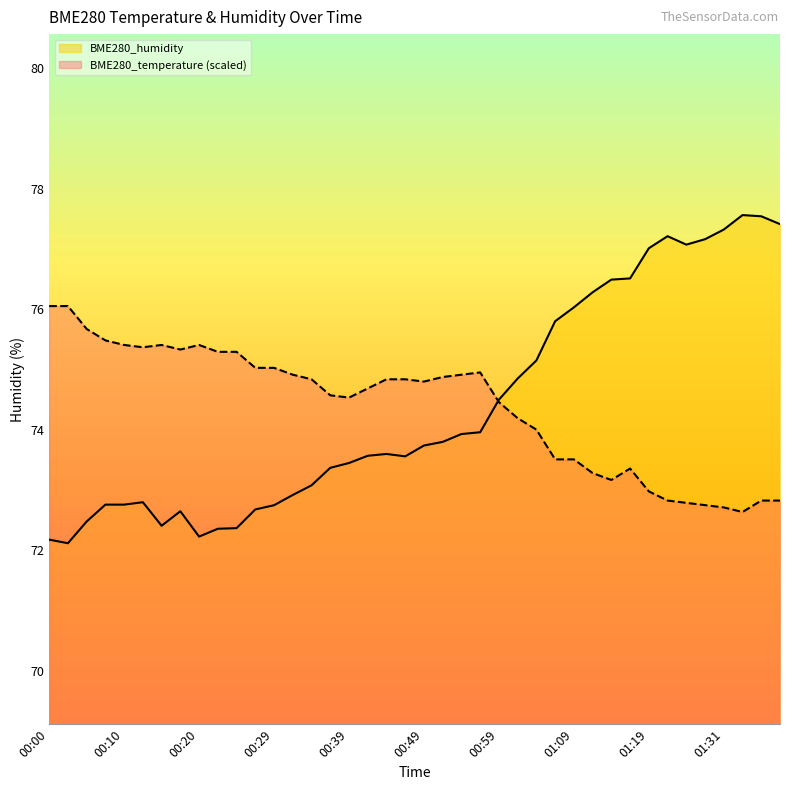

Reading left to right, transcribe all the data shown in this chart.

BME280_temperature: 00:00=76.1	00:02=76.1	00:05=75.7	00:07=75.5	00:10=75.4	00:12=75.4	00:15=75.4	00:17=75.3	00:20=75.4	00:22=75.3	00:24=75.3	00:27=75.0	00:29=75.0	00:32=74.9	00:34=74.8	00:37=74.6	00:39=74.5	00:42=74.7	00:44=74.8	00:47=74.8	00:49=74.8	00:52=74.9	00:54=74.9	00:56=75.0	00:59=74.5	01:01=74.2	01:04=74.0	01:06=73.5	01:09=73.5	01:11=73.3	01:14=73.2	01:17=73.4	01:19=73.0	01:22=72.8	01:25=72.8	01:28=72.8	01:31=72.7	01:34=72.6	01:36=72.8	01:39=72.8
BME280_humidity: 00:00=72.2	00:02=72.1	00:05=72.5	00:07=72.8	00:10=72.8	00:12=72.8	00:15=72.4	00:17=72.7	00:20=72.2	00:22=72.4	00:24=72.4	00:27=72.7	00:29=72.8	00:32=72.9	00:34=73.1	00:37=73.4	00:39=73.5	00:42=73.6	00:44=73.6	00:47=73.6	00:49=73.7	00:52=73.8	00:54=73.9	00:56=74.0	00:59=74.5	01:01=74.8	01:04=75.2	01:06=75.8	01:09=76.0	01:11=76.3	01:14=76.5	01:17=76.5	01:19=77.0	01:22=77.2	01:25=77.1	01:28=77.2	01:31=77.3	01:34=77.6	01:36=77.5	01:39=77.4